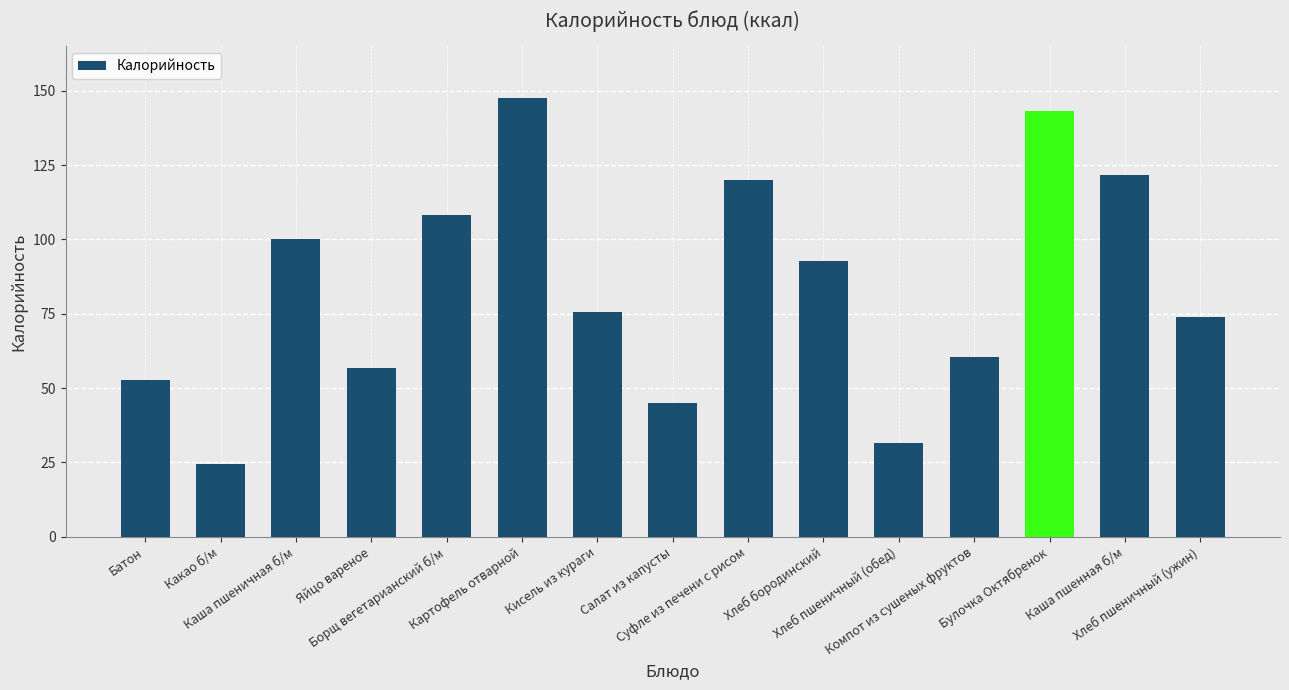

What is the sum of the values at Каша пшеничная б/м and Суфле из печени с рисом?

219.9